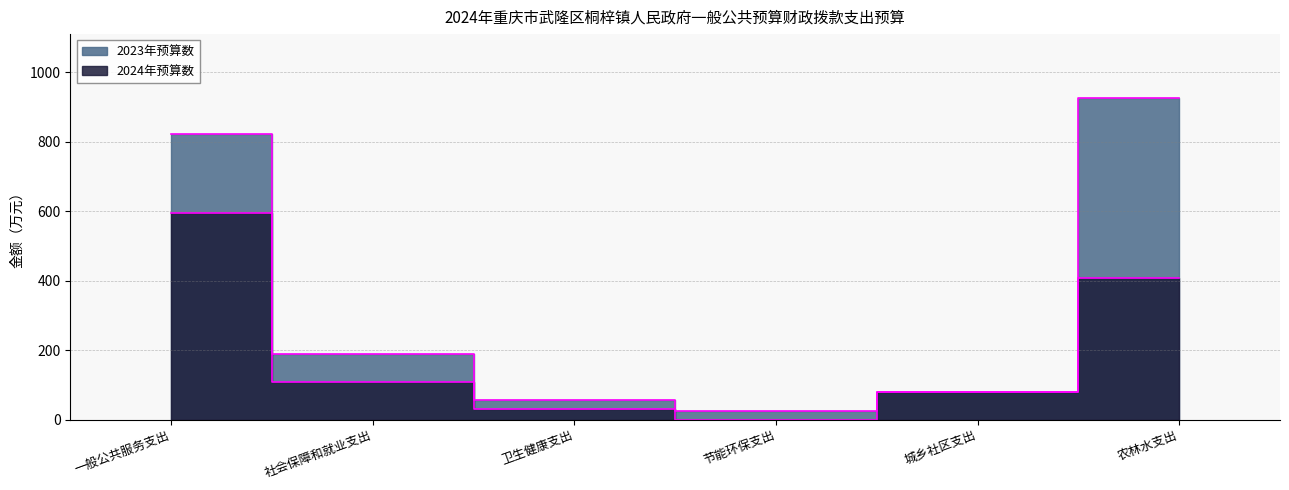

What is the maximum value shown in the chart?

925.0